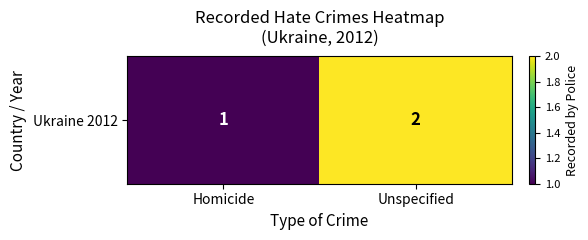

Reading left to right, list all the values displayed in this chart.

1	2